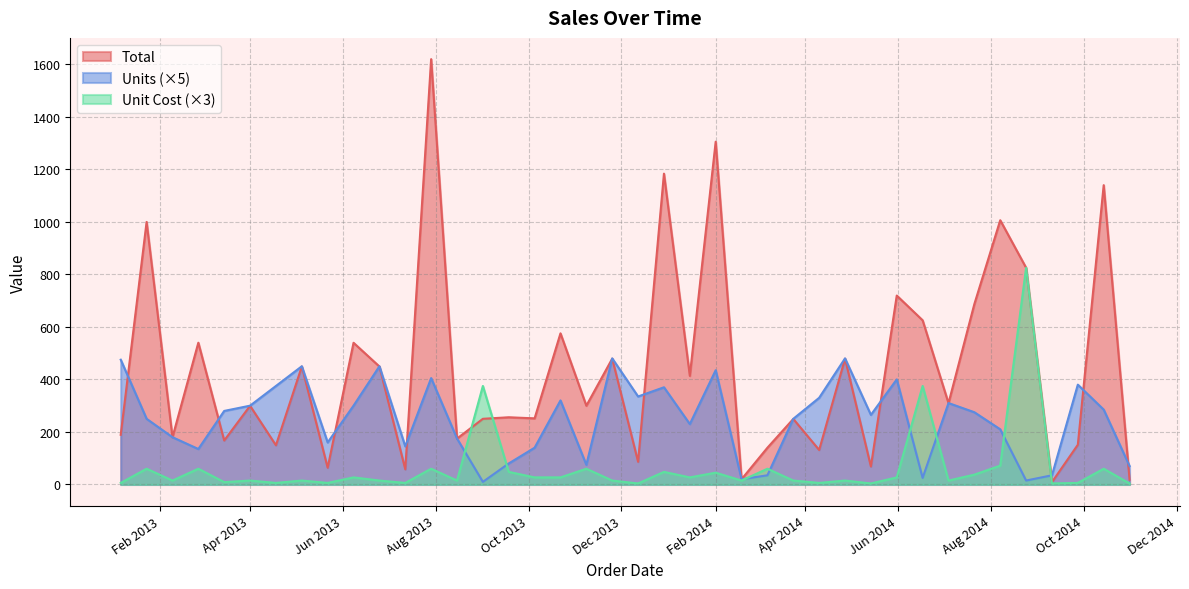

Rank the series by their average value, from highest to lowest.

Total, Units (×5), Unit Cost (×3)